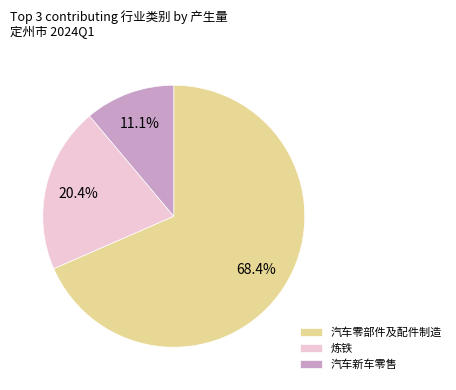

How many segments does this pie chart have?

3